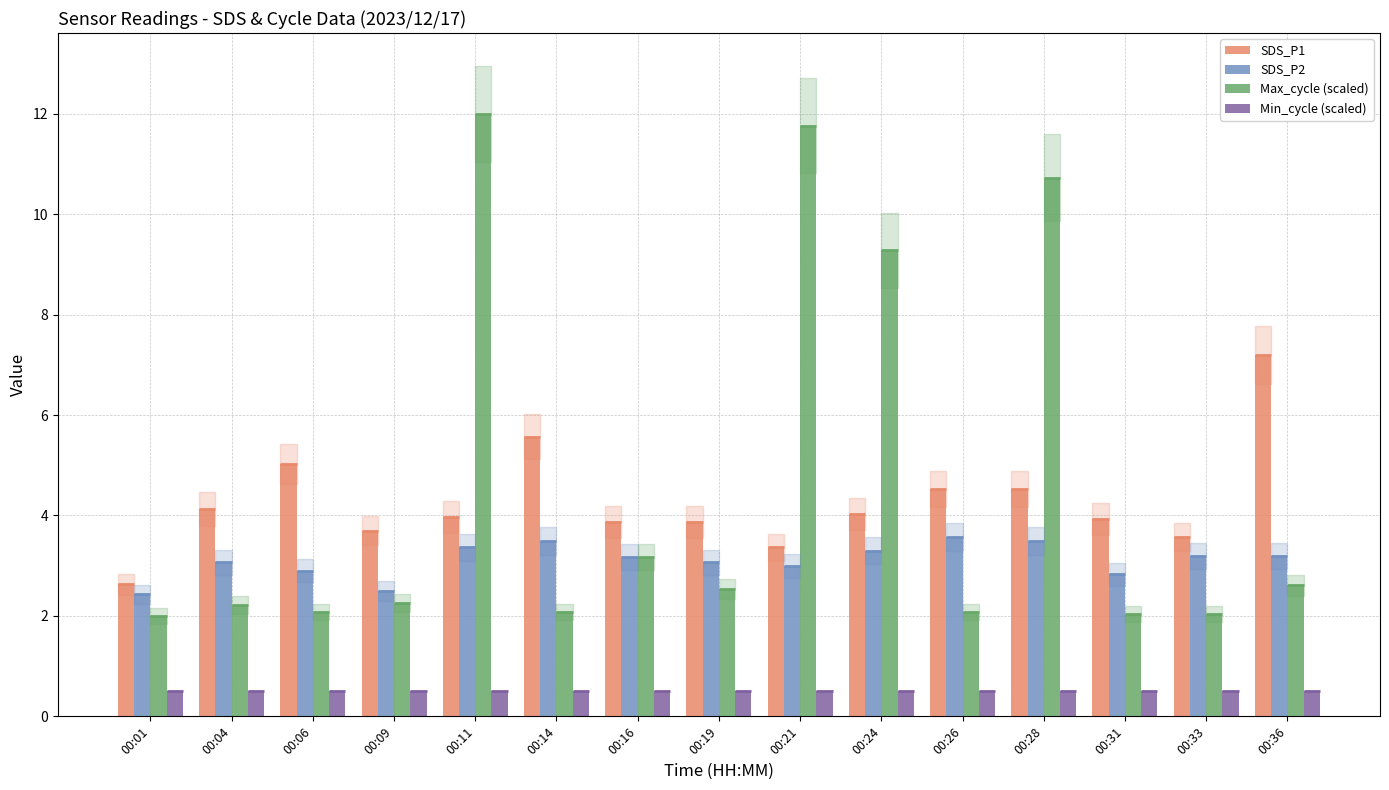

At which label does SDS_P1 first exceed 3?

00:04